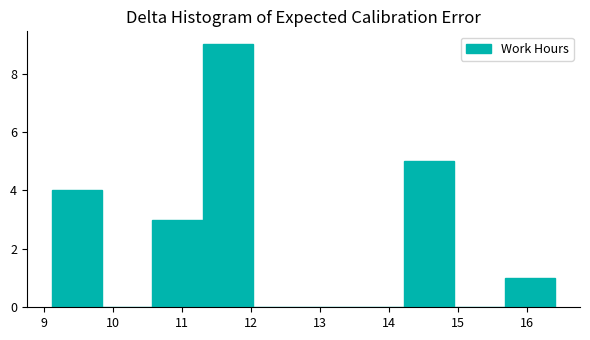

What is the height of the bar covering 10.57 to 11.30 on the x-axis? Neither the bar edges nor the heights are printed on the chart, so give them approximately, as read against the axes.

3